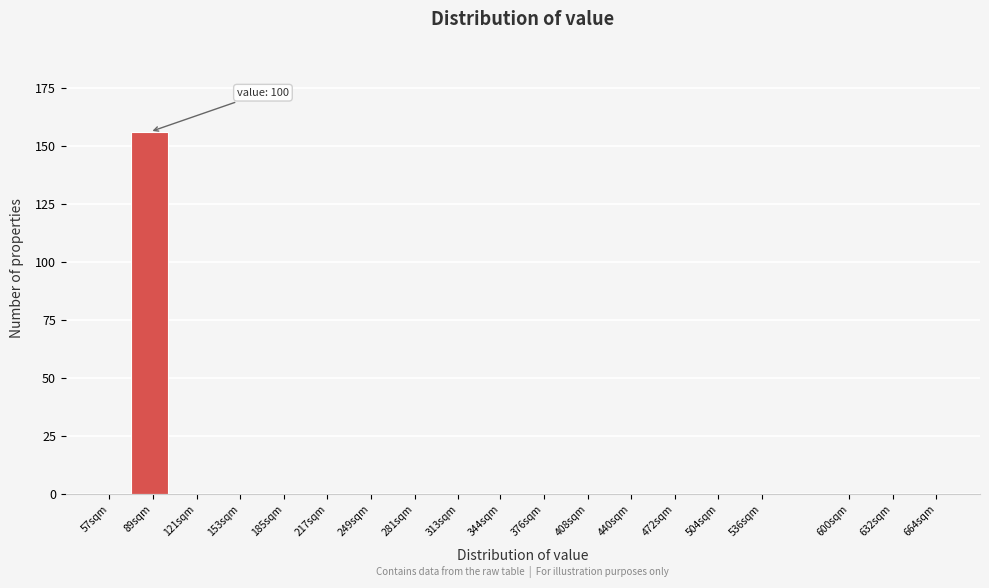

Reading left to right, what are all the values shown in this chart?

57sqm=0	89sqm=156	121sqm=0	153sqm=0	185sqm=0	217sqm=0	249sqm=0	281sqm=0	313sqm=0	344sqm=0	376sqm=0	408sqm=0	440sqm=0	472sqm=0	504sqm=0	536sqm=0	600sqm=0	632sqm=0	664sqm=0